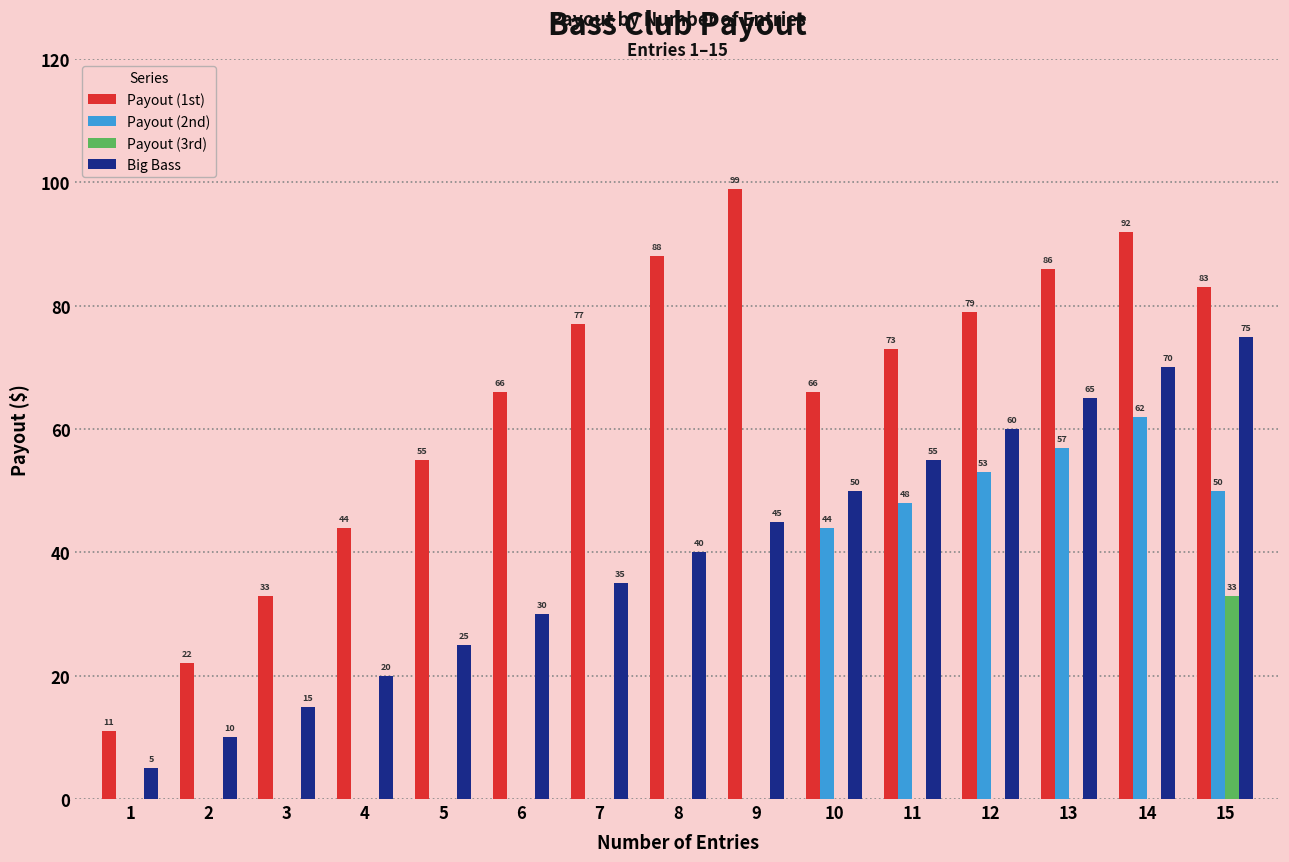

Which label corresponds to the largest value in the chart?

9